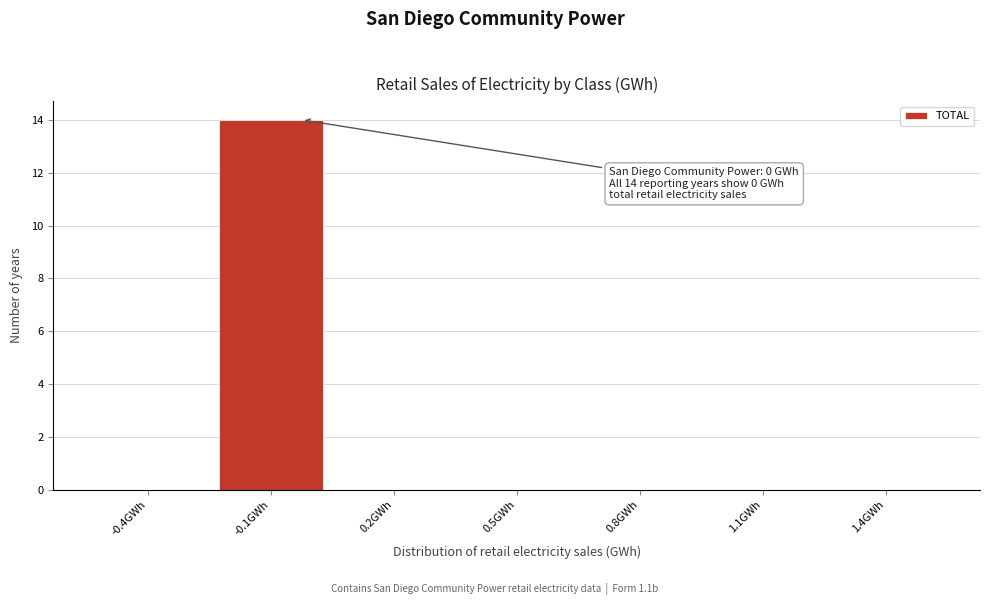

Reading left to right, extract all data points from this chart.

-0.4GWh=0	-0.1GWh=14	0.2GWh=0	0.5GWh=0	0.8GWh=0	1.1GWh=0	1.4GWh=0